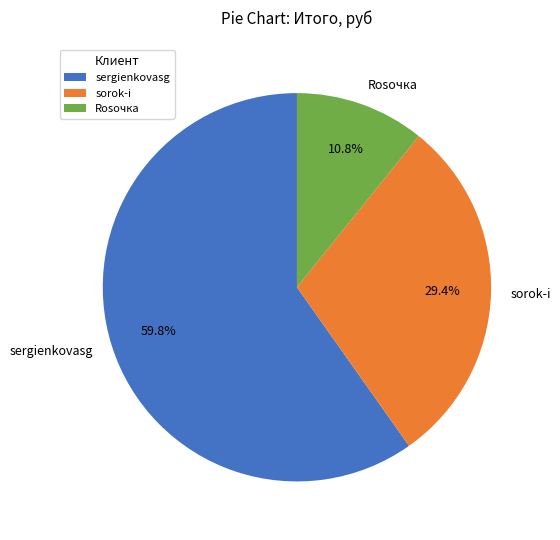

How many slices are in this pie chart?

3